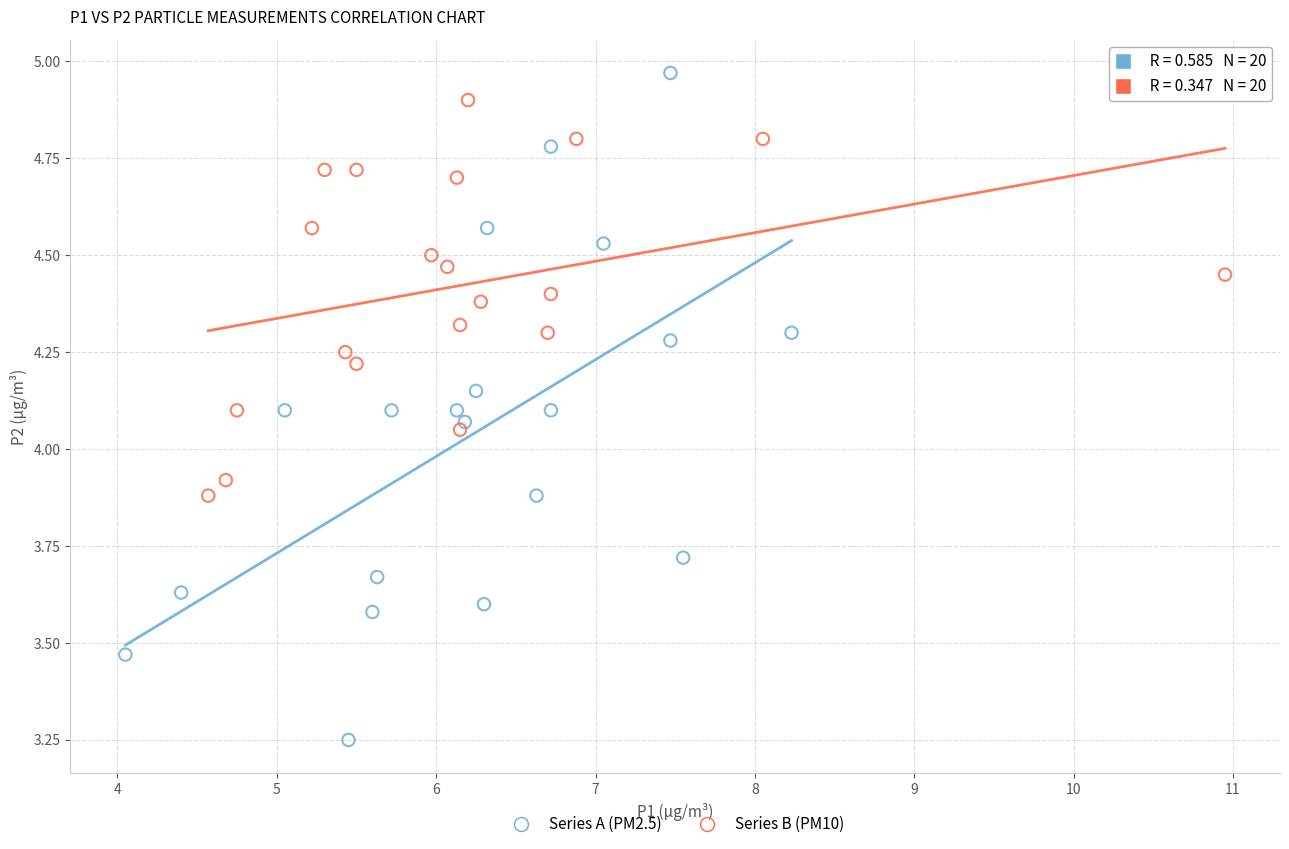

Which series reaches the minimum Y coordinate?

Series A (PM2.5)